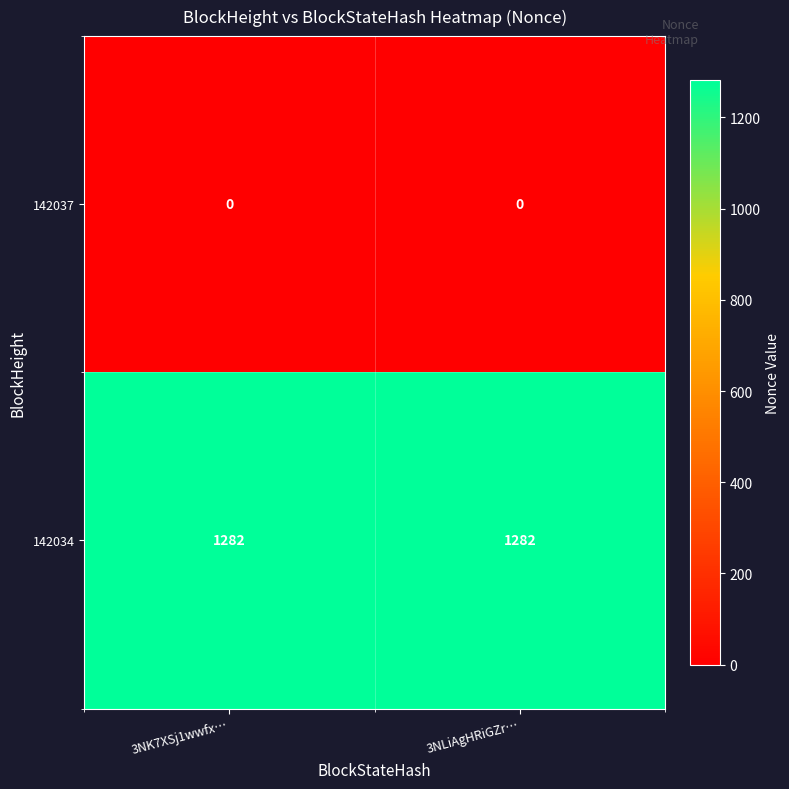

The value of 142034 at 3NLiAgHRiGZr… is 747. True or false?

False